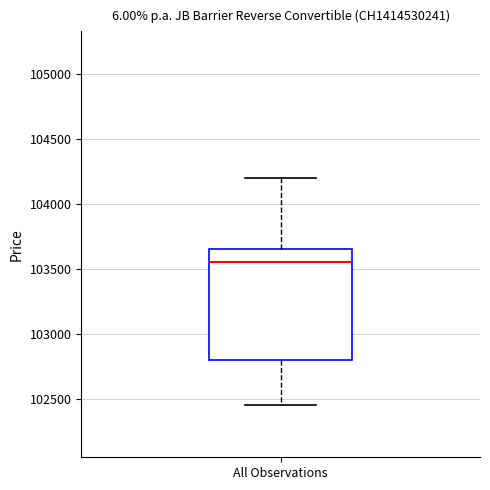

Where is the upper edge of the box for All Observations on the y-axis? The values are not printed on the chart, so give them approximately, as read against the axis.

103650